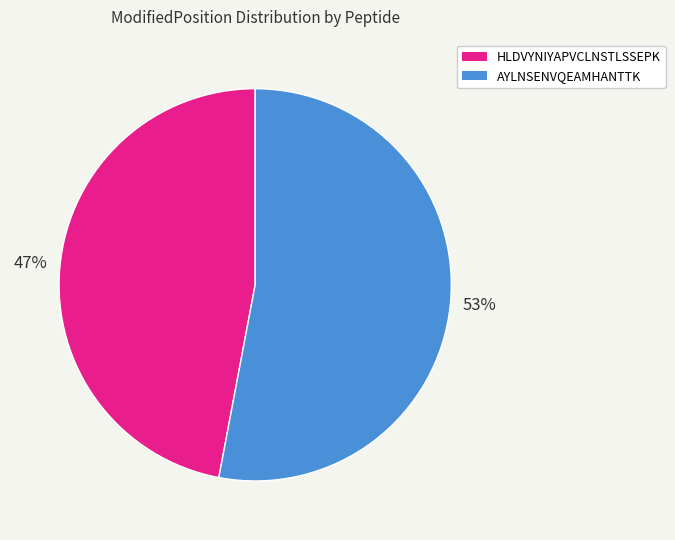

To the nearest percent, what is the average slice percentage?

50%